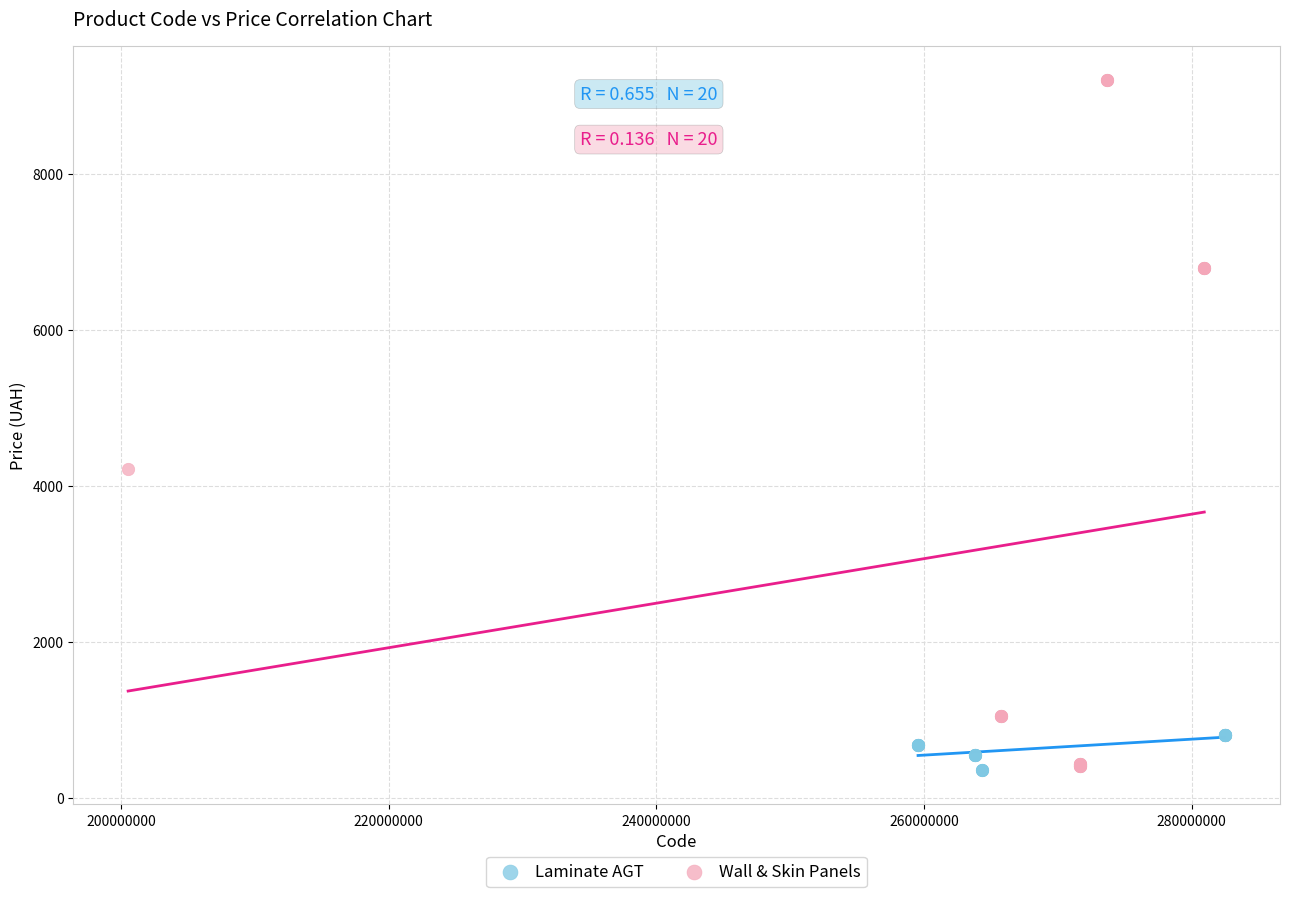

Which series has the largest Y range (max minus min)?

Wall & Skin Panels